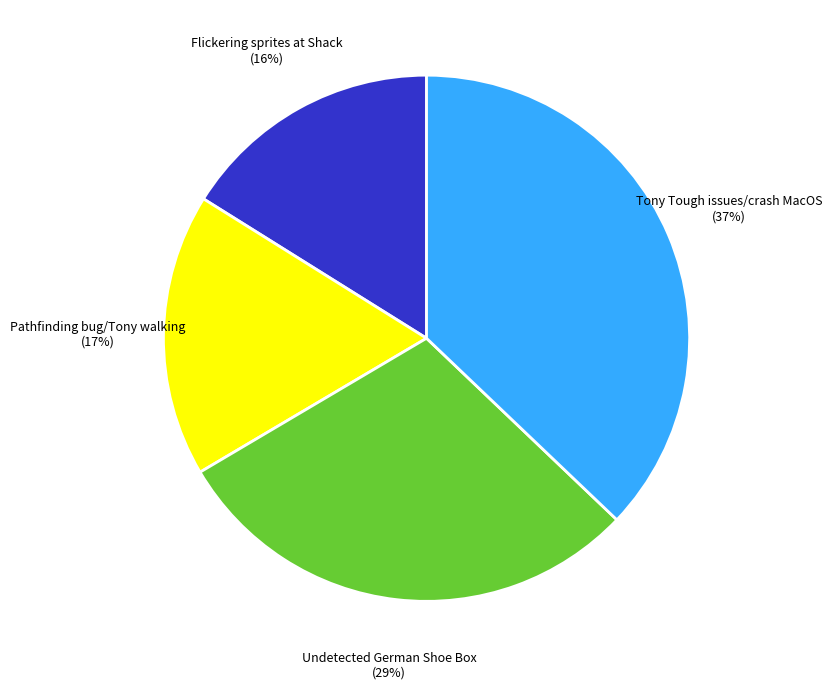

How many segments does this pie chart have?

4